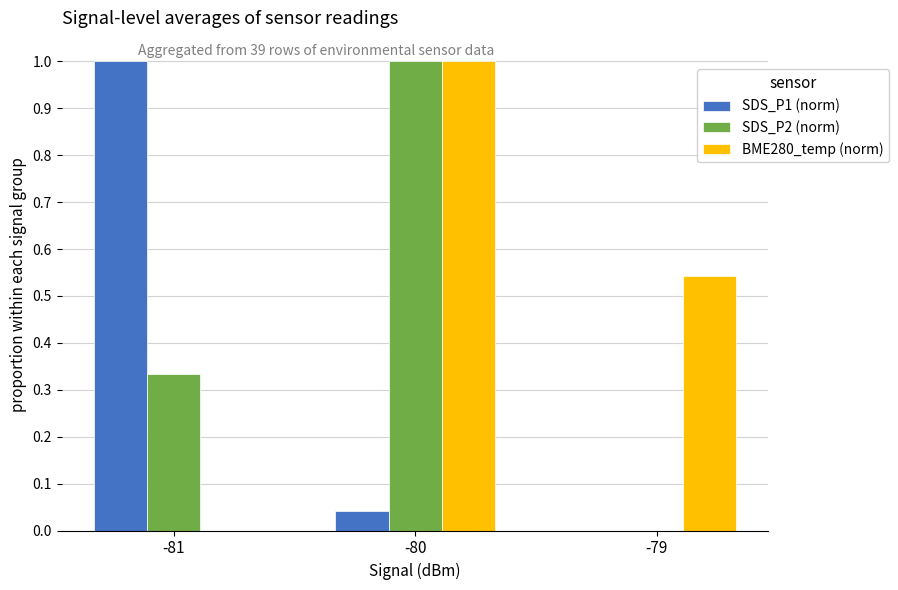

What is the sum of the SDS_P1 (norm) values at -81 and -79?

1.0